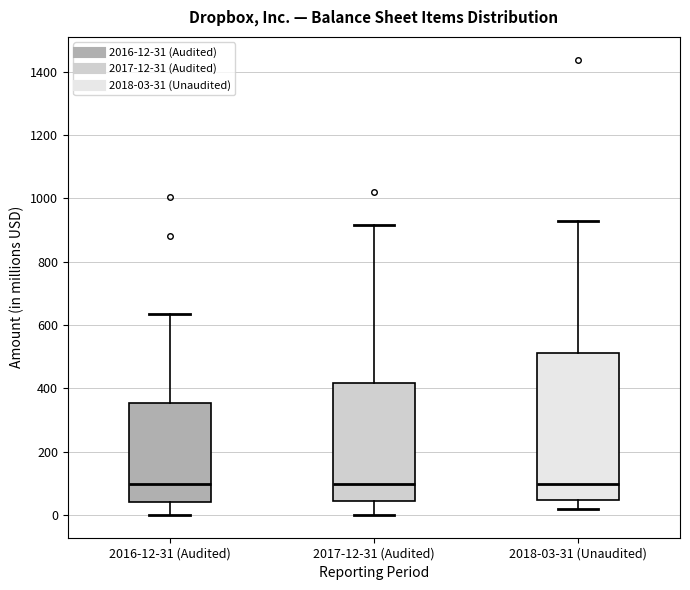

Reading left to right, transcribe this box plot: for each box, give where its median line is, the range the box spans, and where its two whiskers end, as read against the y-axis. The values are not printed on the chart, so give them approximately, as read against the axis.

2016-12-31 (Audited): median 100, box 40 to 360, whiskers 0 to 640
2017-12-31 (Audited): median 100, box 40 to 420, whiskers 0 to 920
2018-03-31 (Unaudited): median 100, box 40 to 520, whiskers 20 to 920